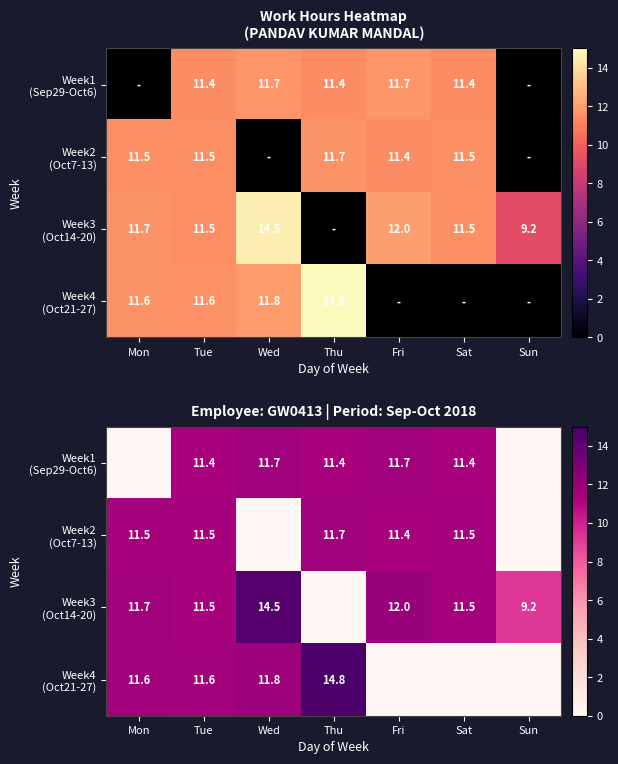

Rank the categories by Week1 (Sep29-Oct6) value from lowest to highest.

Mon, Sun, Sat, Tue, Thu, Fri, Wed